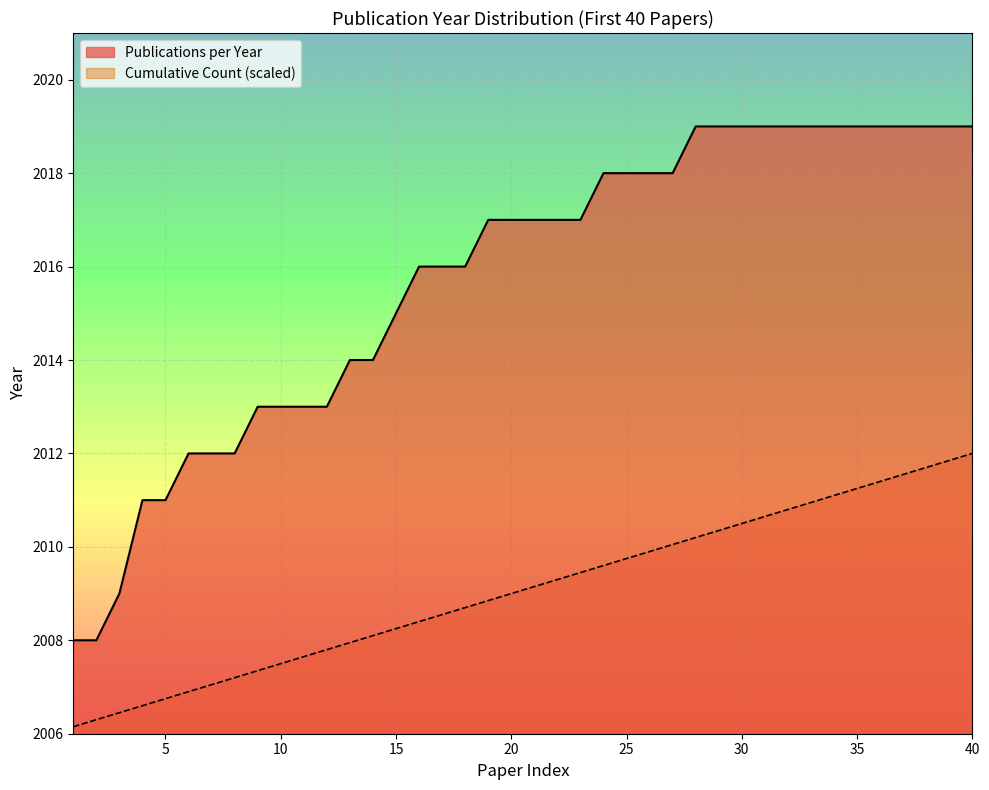

What is the difference between the values at 3 and 39?

10